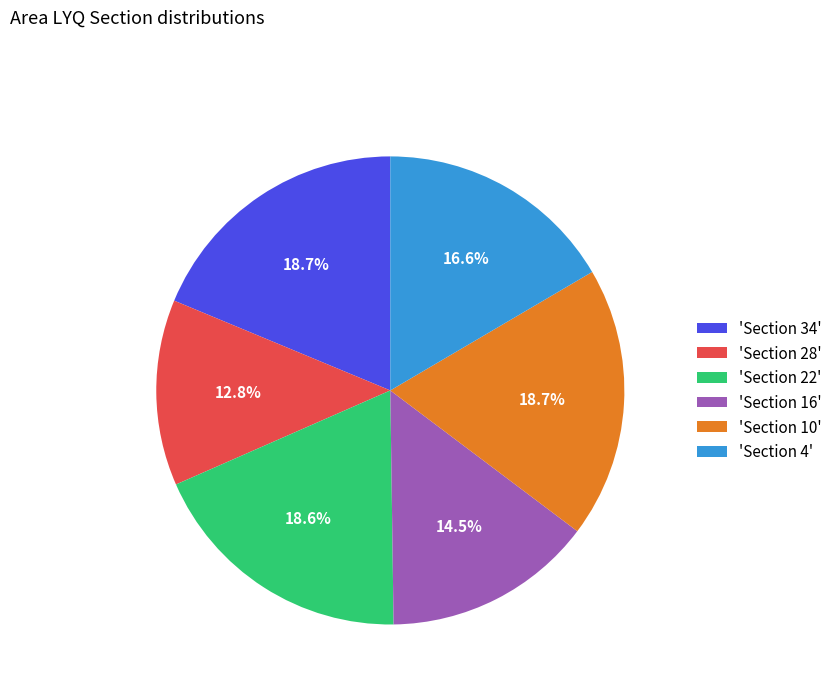

How many slices are in this pie chart?

6